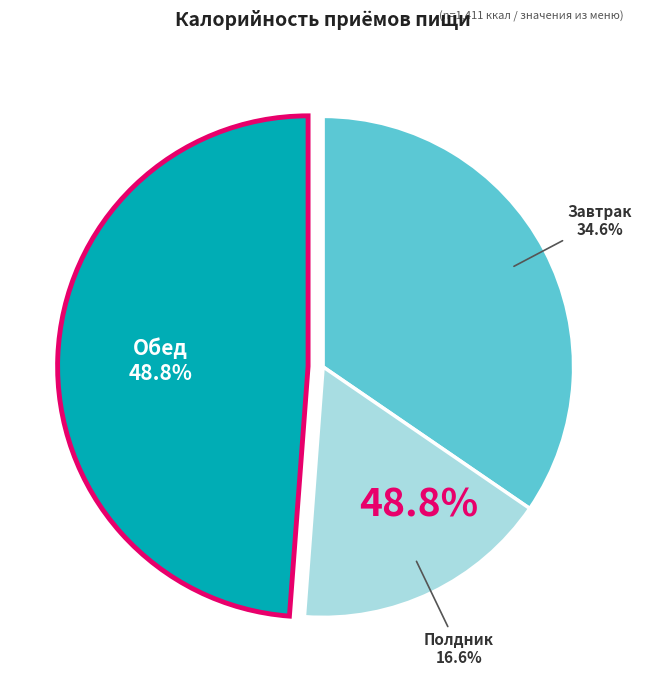

What is the ratio of the value at Завтрак to the value at Обед?

0.7